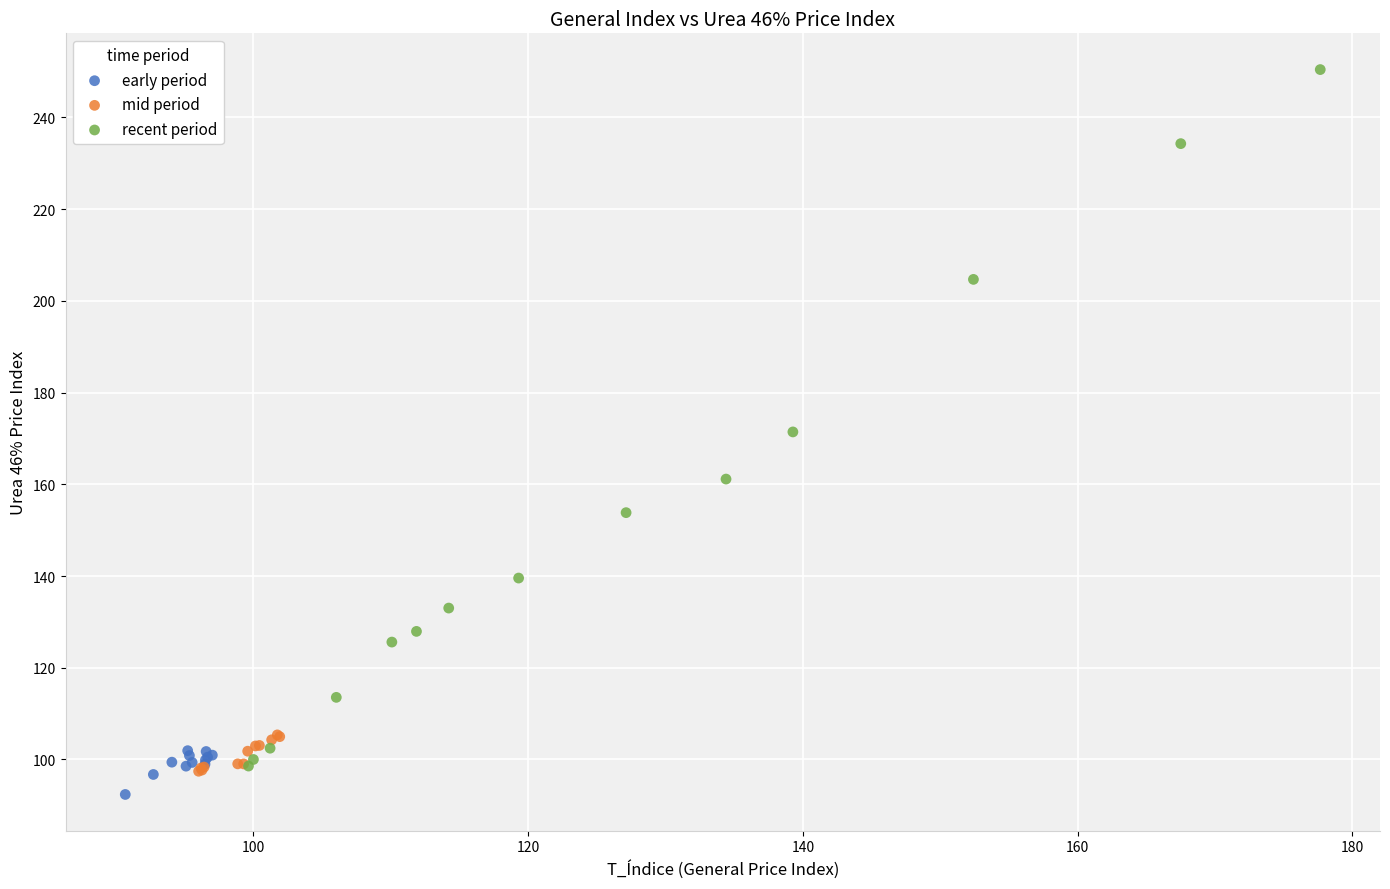

Which series reaches the maximum Y coordinate?

recent period